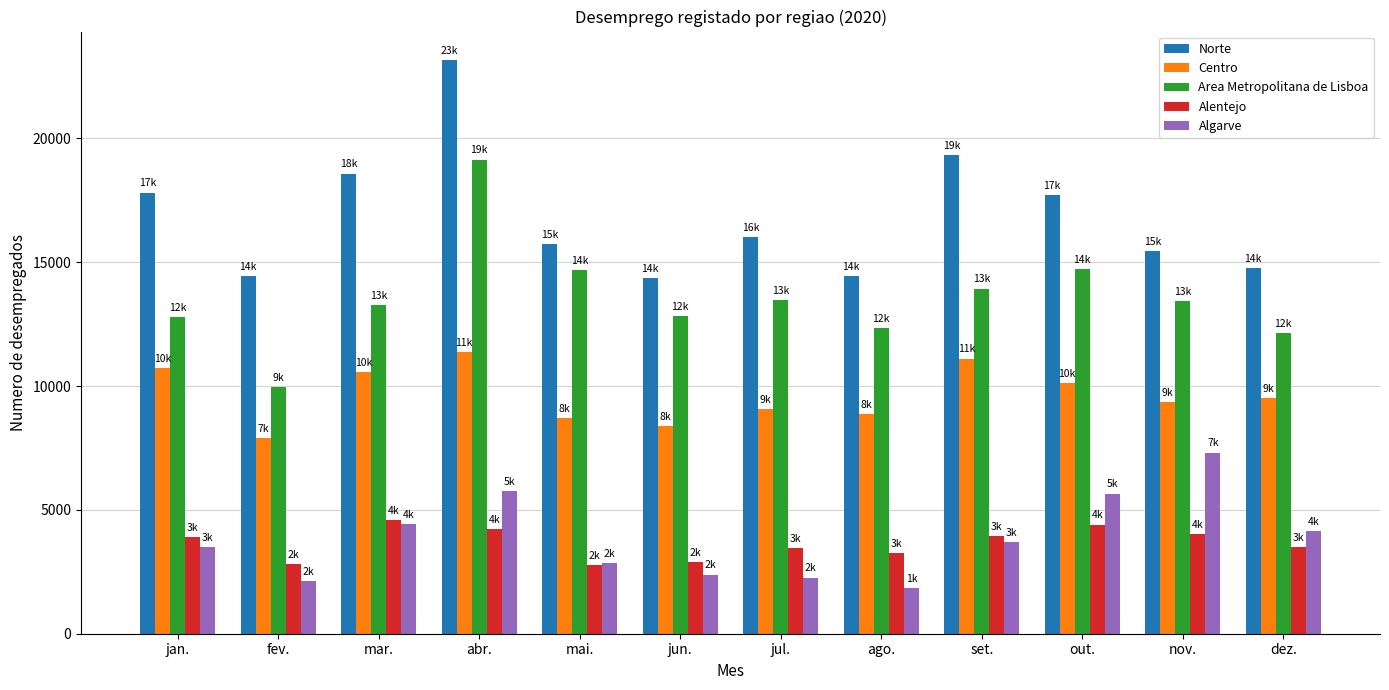

Is the value of Algarve at set. greater than the value of Area Metropolitana de Lisboa at jul.?

No